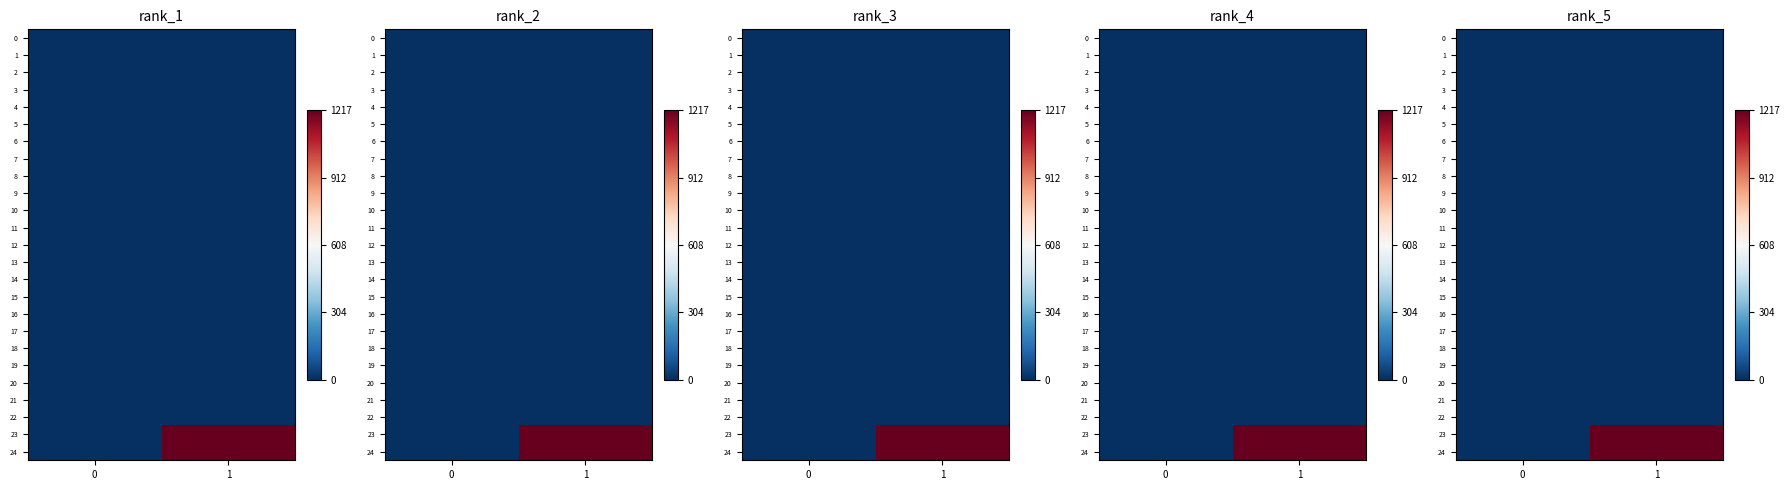

Is the value of row_20 at 1 greater than the value of row_23 at 1?

No